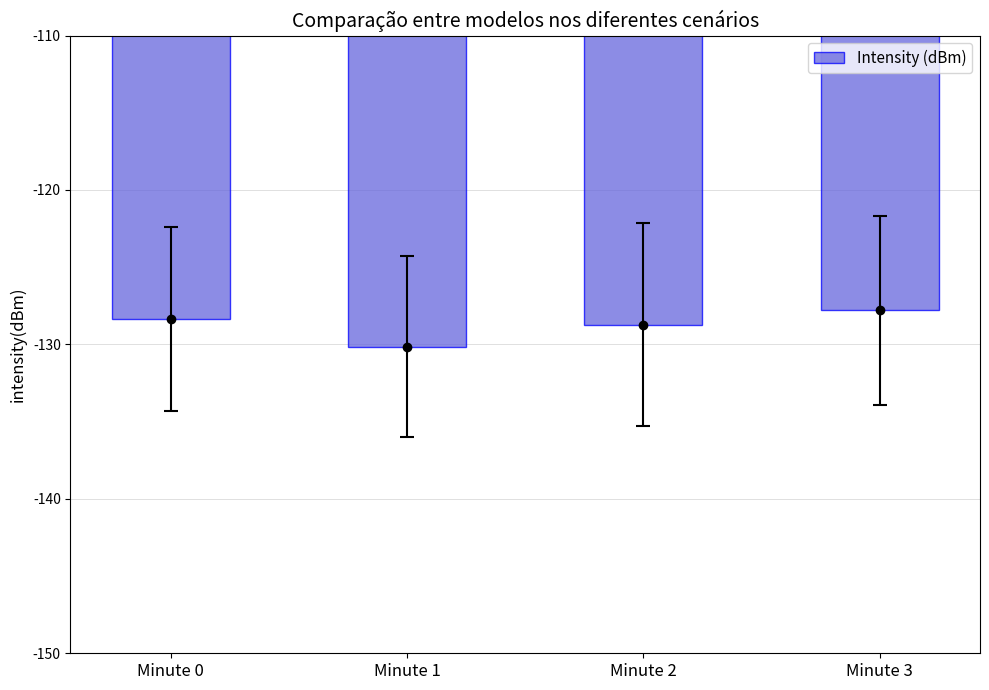

Reading left to right, list all the values displayed in this chart.

-128.3	-130.1	-128.7	-127.8